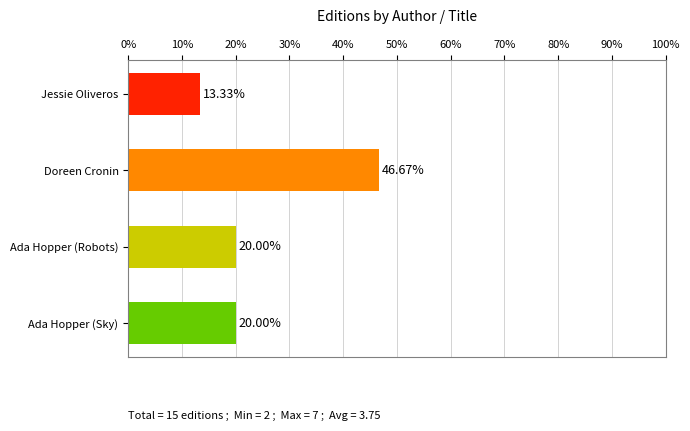

Does the chart contain stacked bars?

No